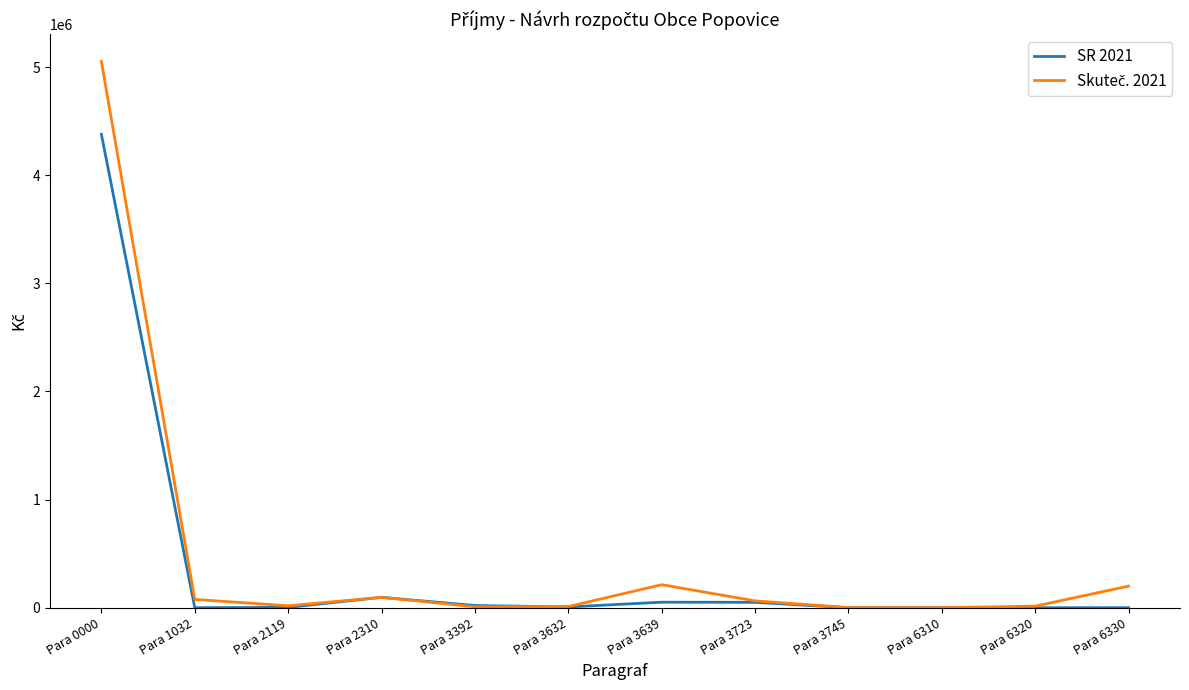

Count the number of data series in this chart.

2